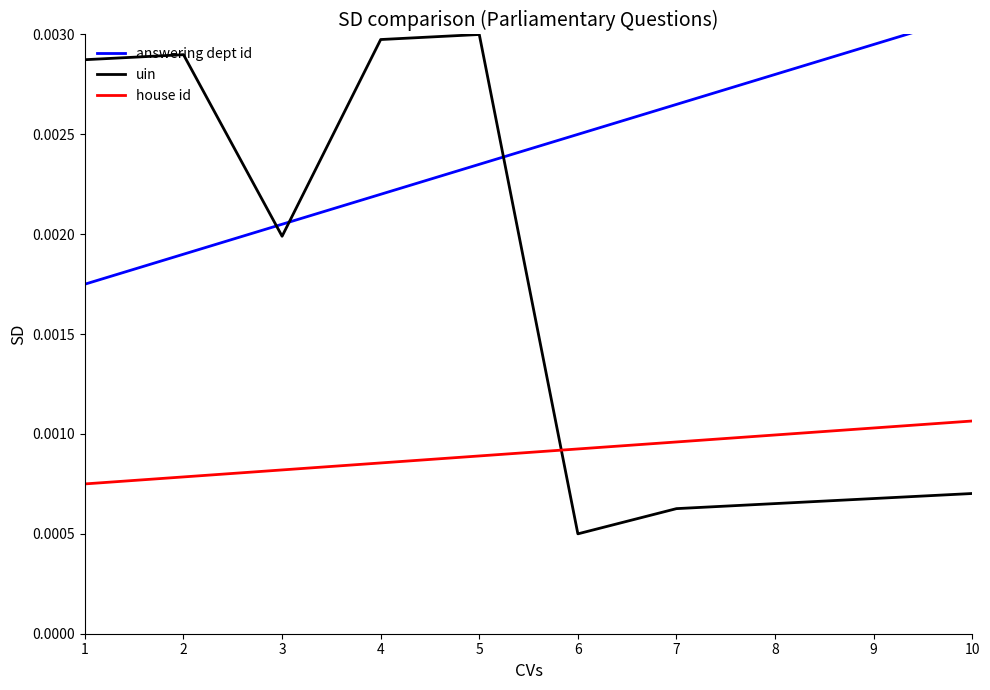

True or false: answering dept id and uin intersect in this chart.

True